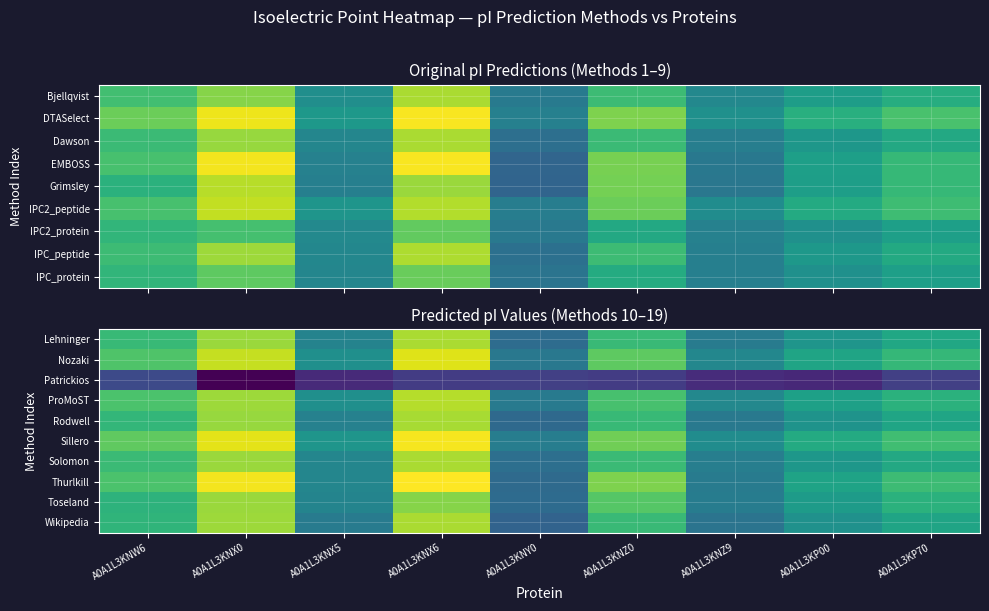

What is the sum of all Patrickios values?

38.6